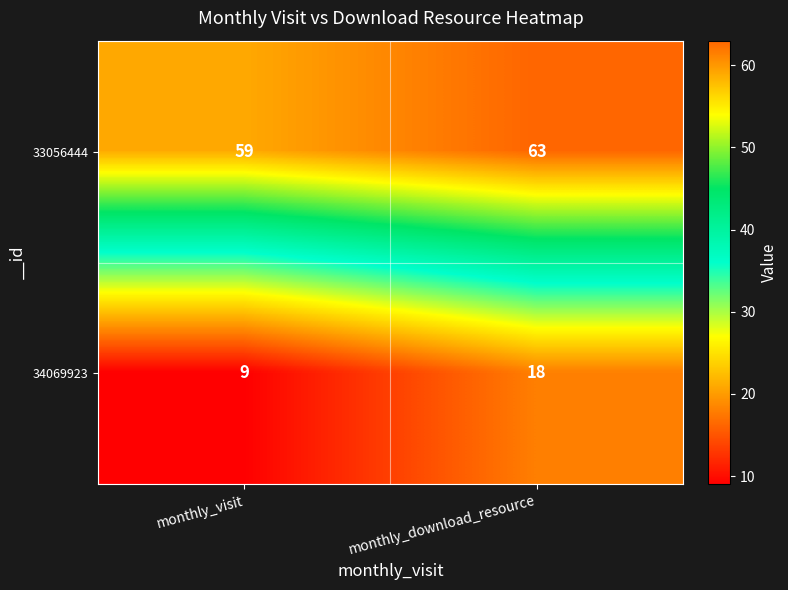

At which label is 33056444 closest to 61?

monthly_visit